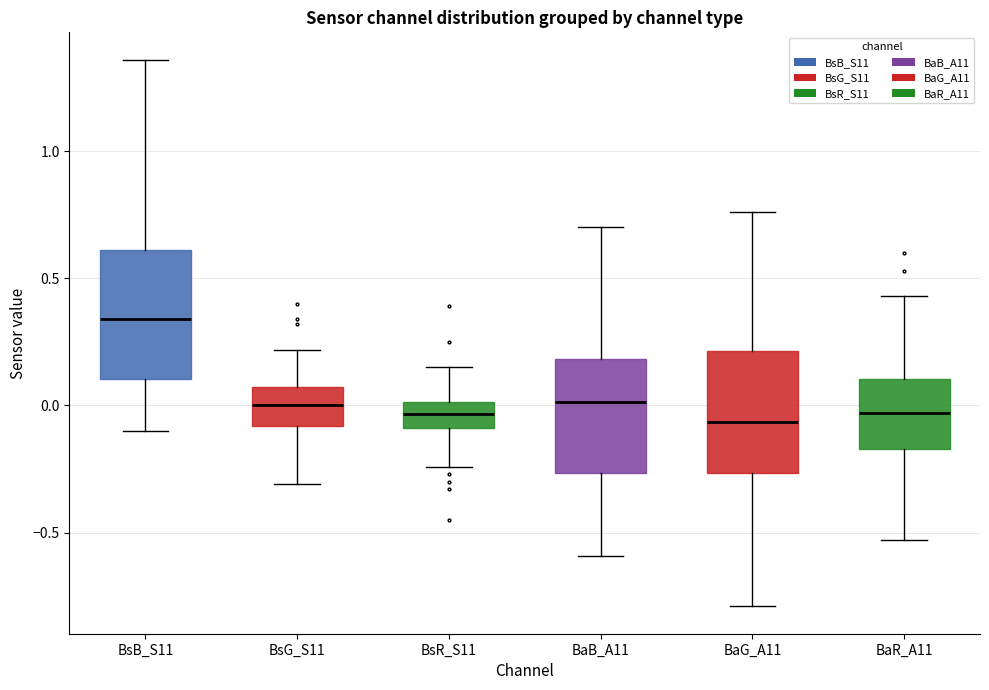

Reading left to right, transcribe this box plot: for each box, give where its median line is, the range the box spans, and where its two whiskers end, as read against the y-axis. The values are not printed on the chart, so give them approximately, as read against the axis.

BsB_S11: median 0.35, box 0.10 to 0.60, whiskers -0.10 to 1.35
BsG_S11: median 0.00, box -0.10 to 0.05, whiskers -0.30 to 0.20
BsR_S11: median -0.05, box -0.10 to 0.00, whiskers -0.25 to 0.15
BaB_A11: median 0.00, box -0.25 to 0.20, whiskers -0.60 to 0.70
BaG_A11: median -0.05, box -0.25 to 0.20, whiskers -0.80 to 0.75
BaR_A11: median -0.05, box -0.15 to 0.10, whiskers -0.55 to 0.45